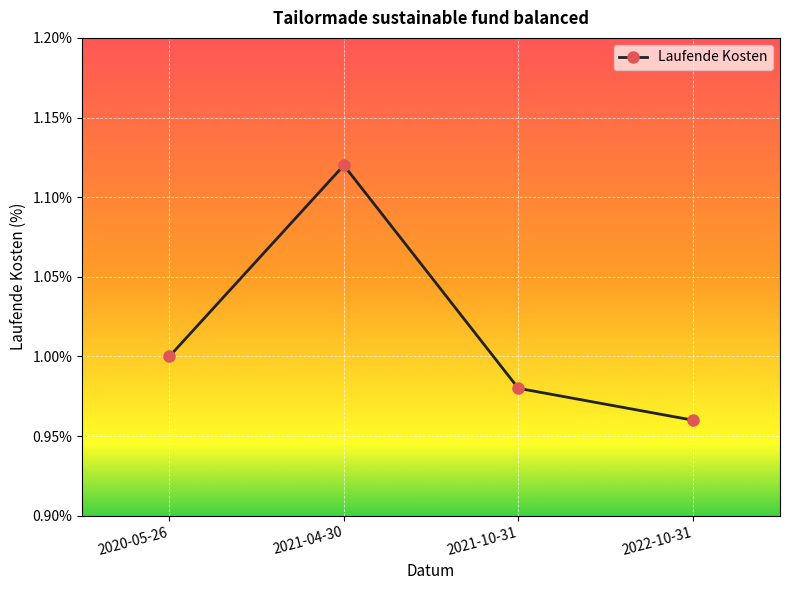

Is this an area chart (filled region under the line)?

No